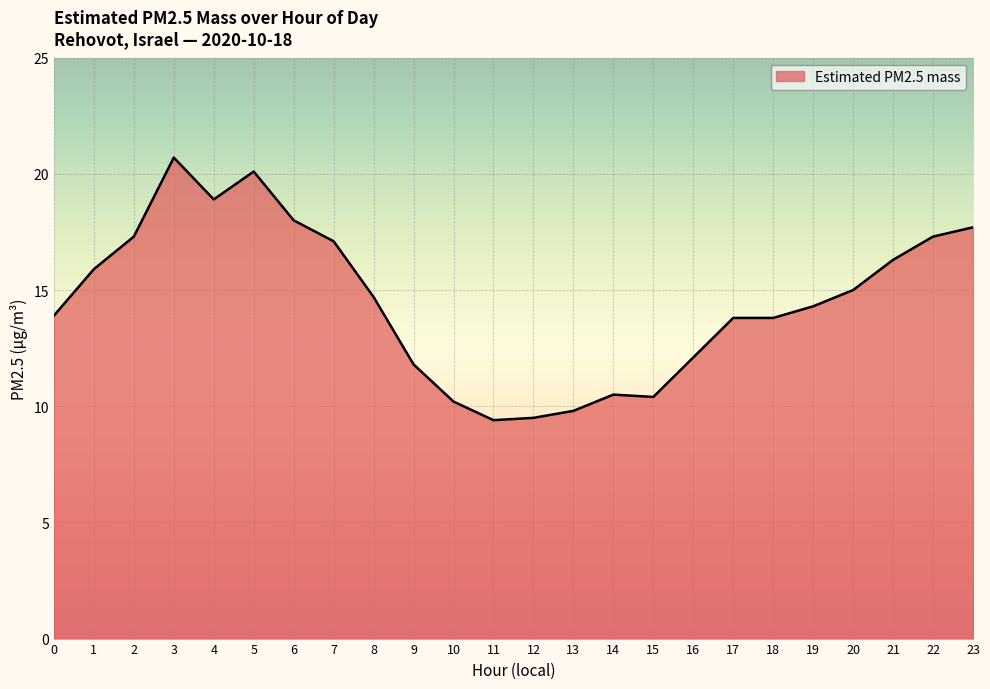

What is the difference between the values at 17 and 5?

6.3